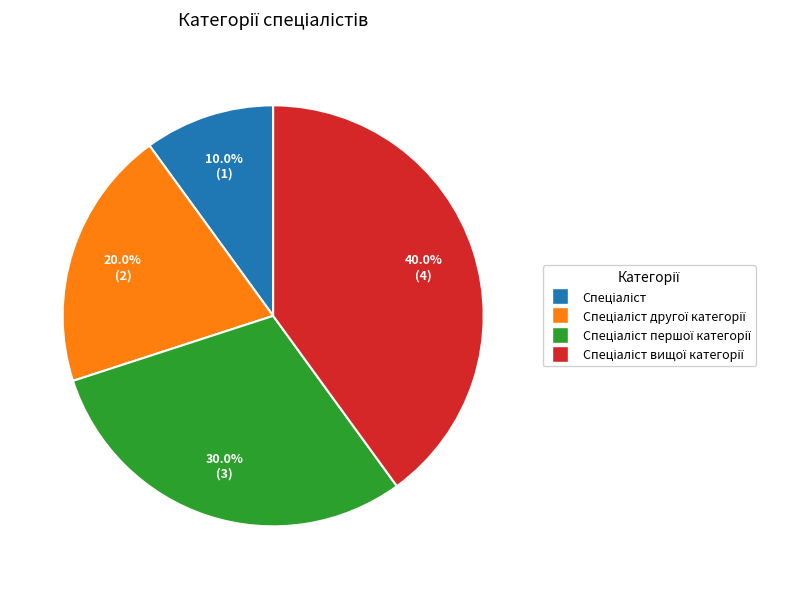

Is there a majority slice in this chart?

No